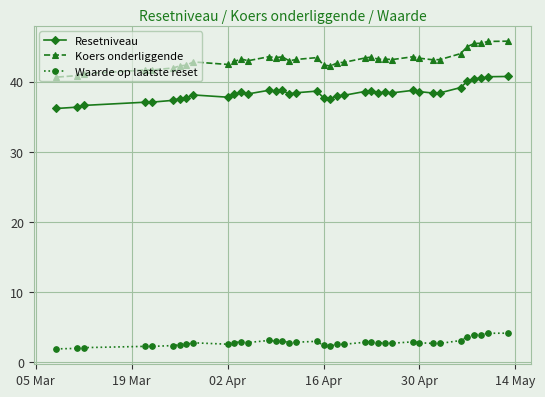

What is the difference between the second highest and second lowest values in the Resetniveau series?

4.3